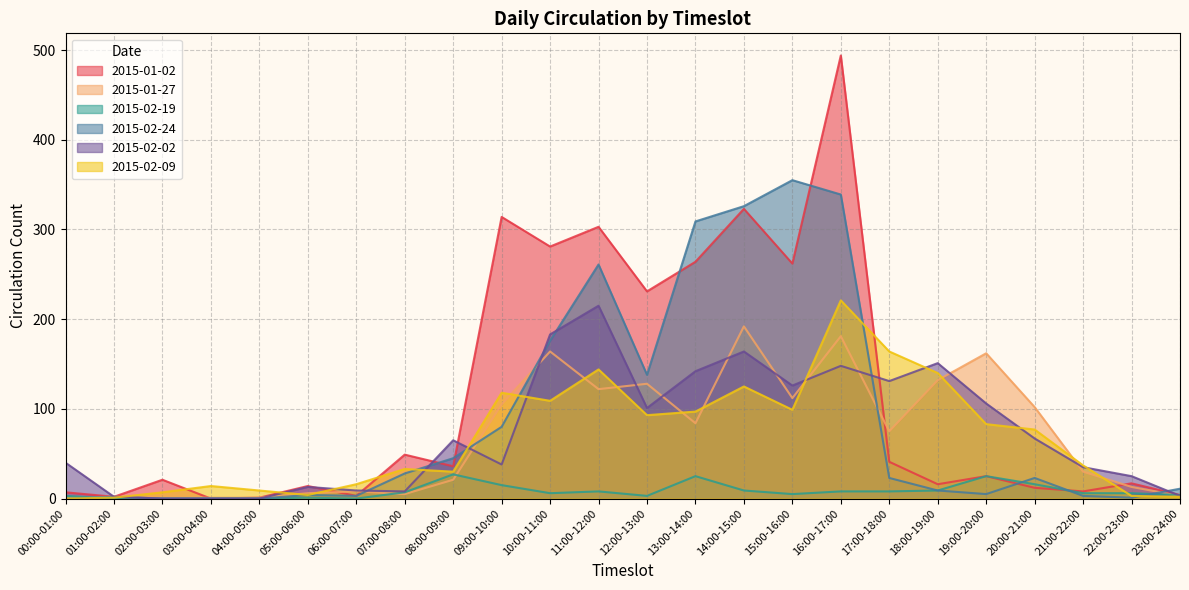

What is the sum of the 2015-01-27 values at 03:00-04:00 and 16:00-17:00?

182